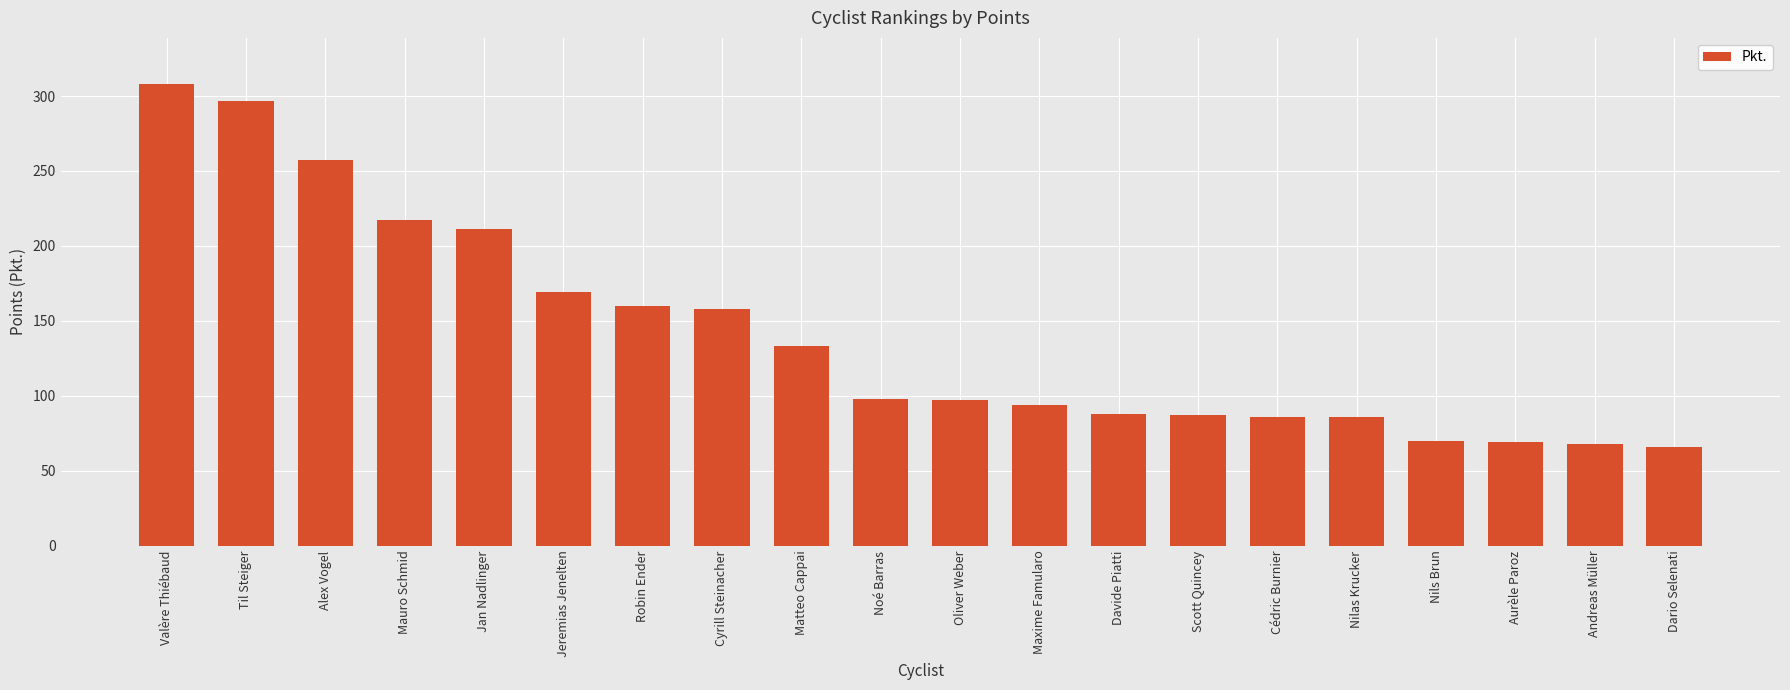

What value does the data have at Matteo Cappai, to the nearest 5?

135